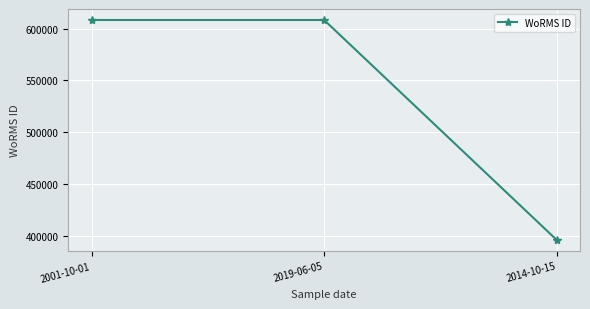

Reading right to left, extract all data points from this chart.

395989	608356	608356